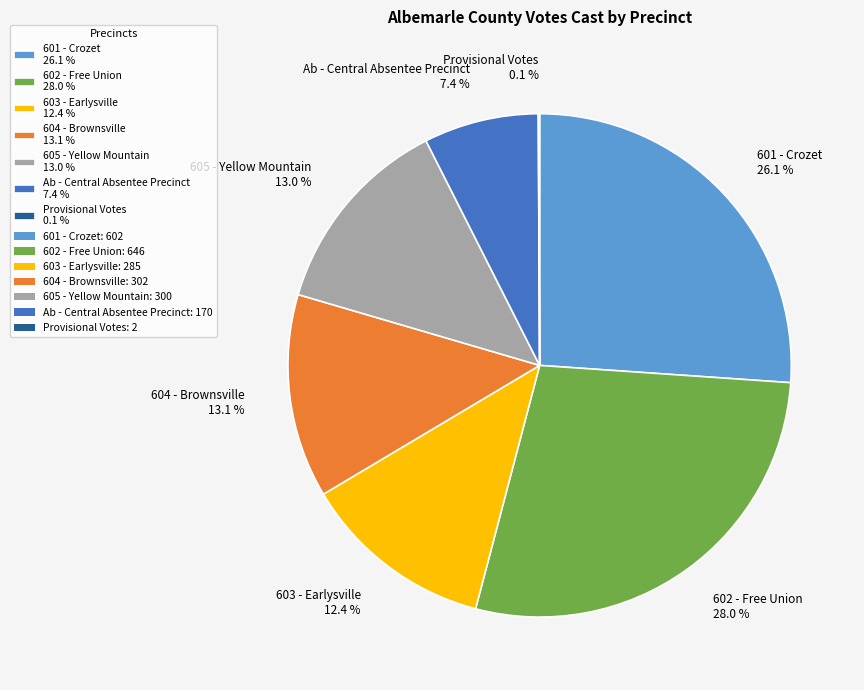

To the nearest percent, what portion does 601 - Crozet represent?

26%